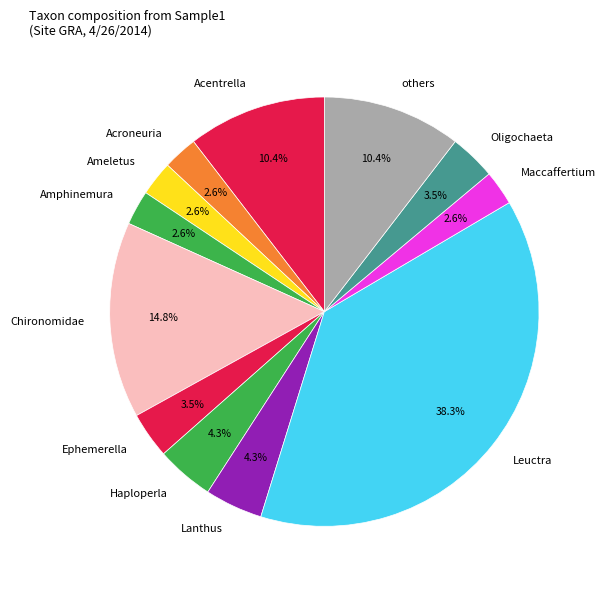

How many segments does this pie chart have?

12